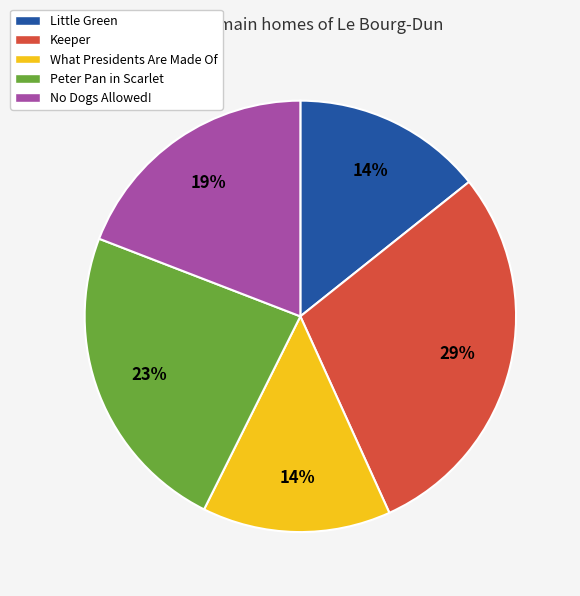

The Keeper slice represents 29% of the pie. True or false?

True